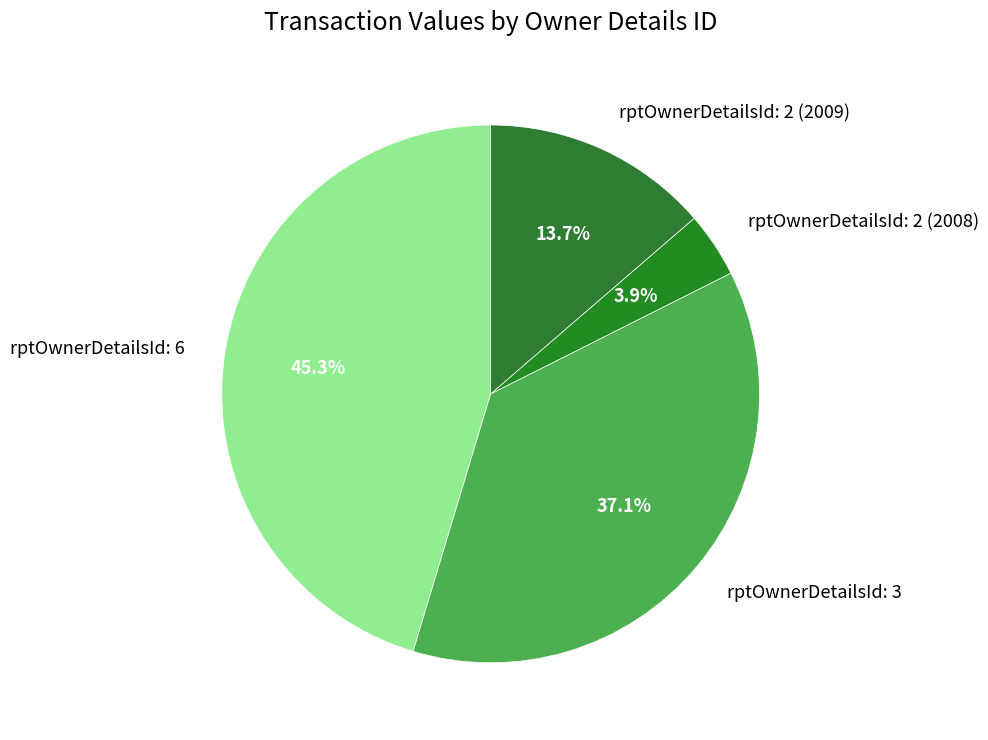

To the nearest percent, what is the average slice percentage?

25%